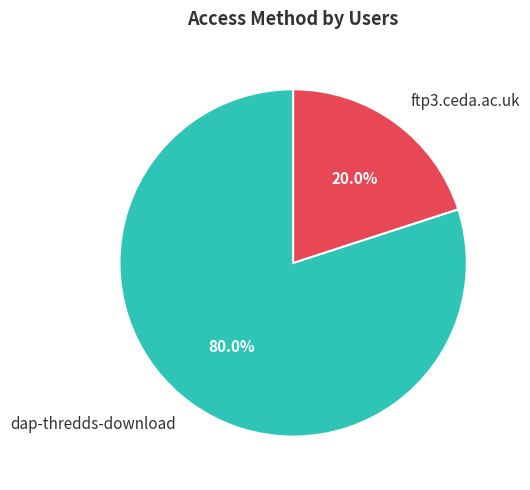

Which slice is the largest?

dap-thredds-download